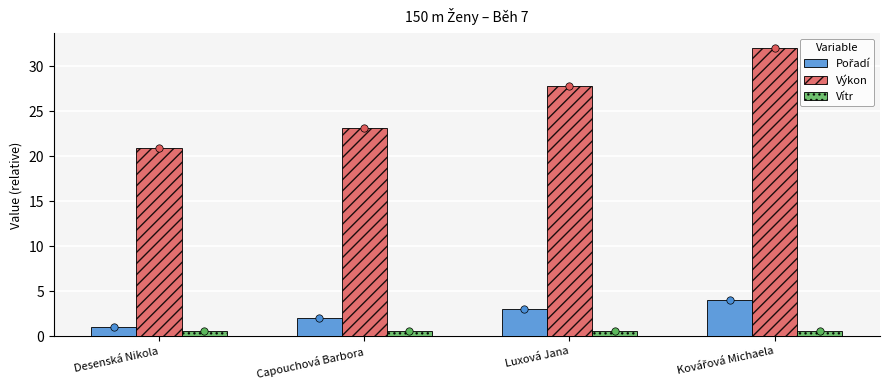

Which series contains the lowest Y value?

Vítr